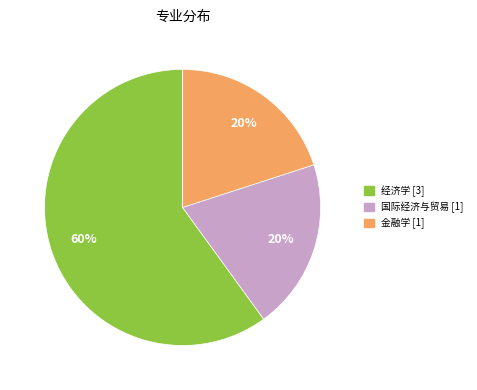

True or false: 金融学 accounts for 7% of the total.

False